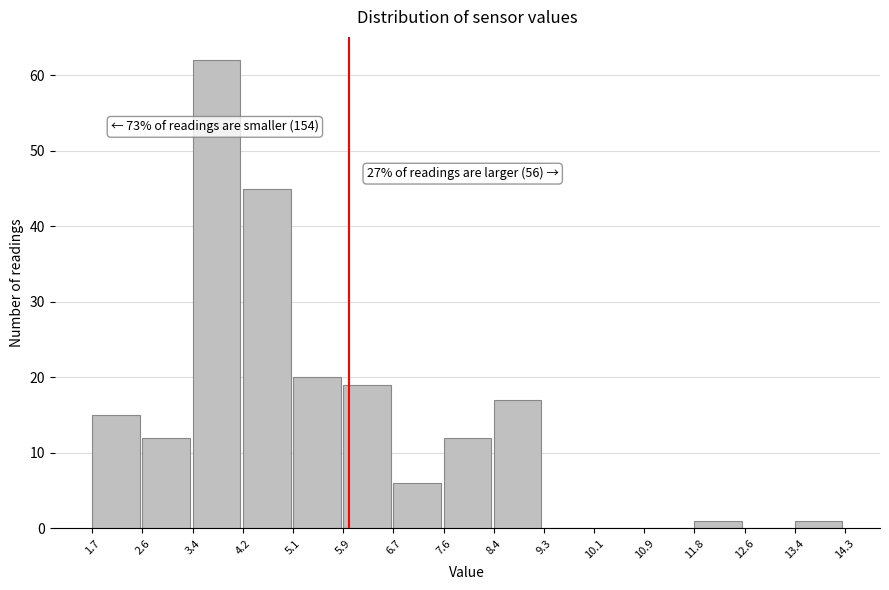

Which range on the x-axis has the tallest bar?

3.4 to 4.2